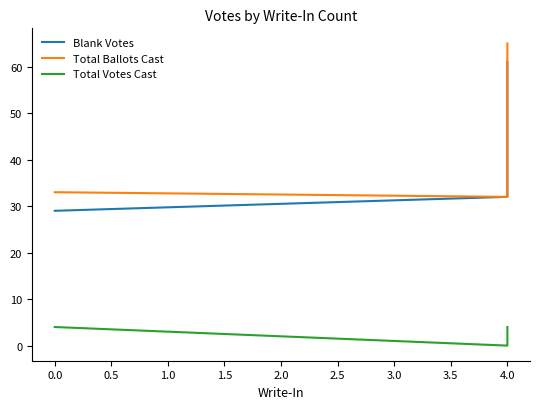

At how many categories does at least one series exceed 41?

1